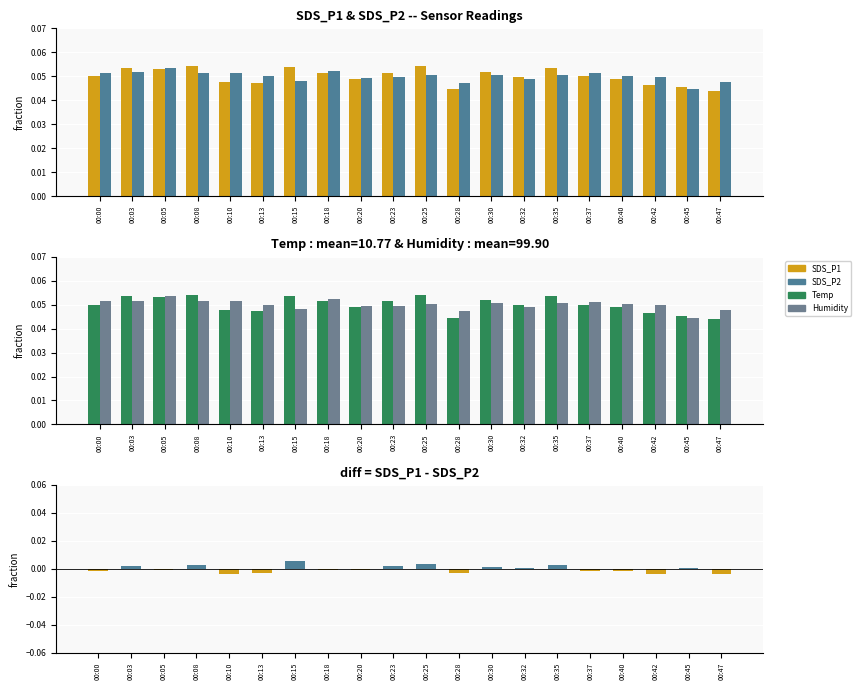

List the labels in order of SDS_P2 value, largest first.

00:05, 00:18, 00:03, 00:08, 00:00, 00:10, 00:37, 00:30, 00:35, 00:25, 00:40, 00:13, 00:42, 00:23, 00:20, 00:32, 00:15, 00:47, 00:28, 00:45